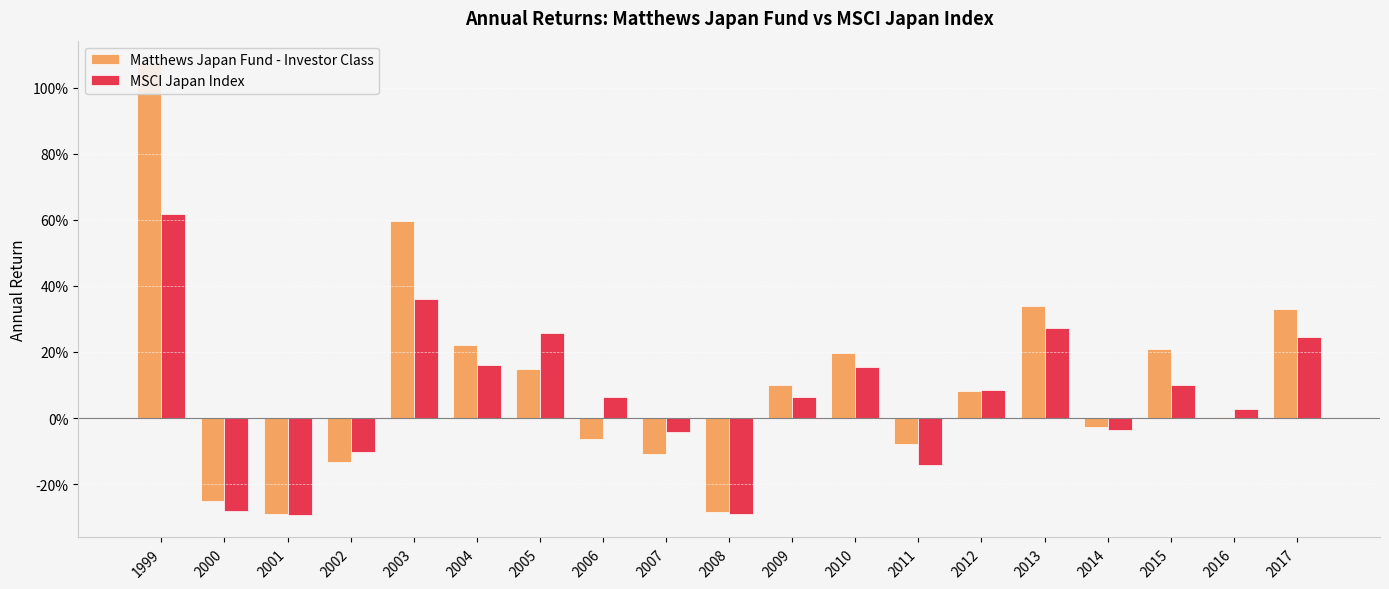

At which label is MSCI Japan Index closest to 0?

2016